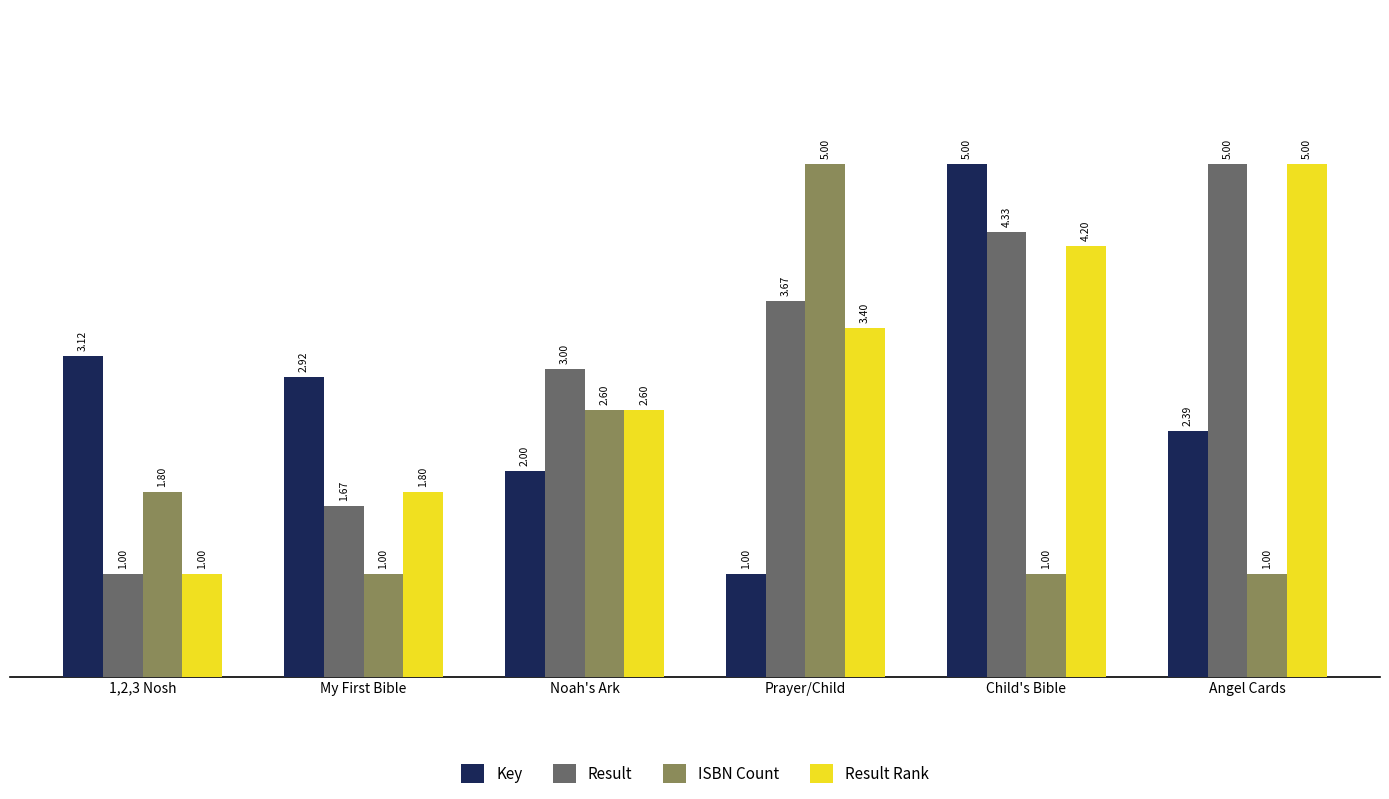

How many bars are there in total?

24